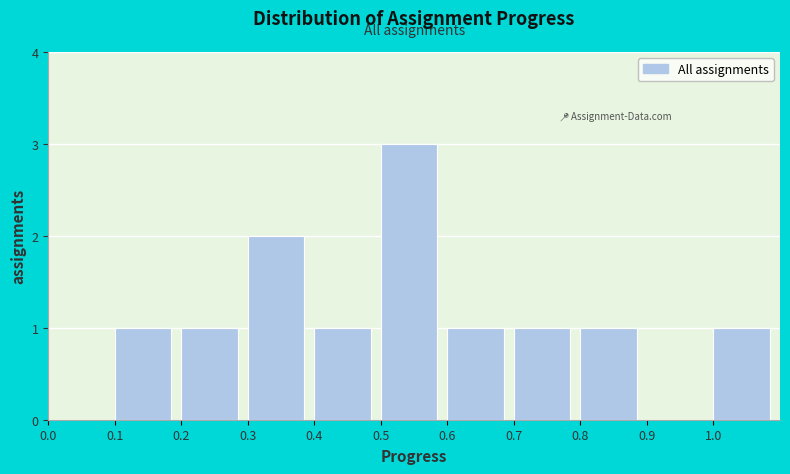

Over which range of the x-axis is the bar tallest?

0.5 to 0.6